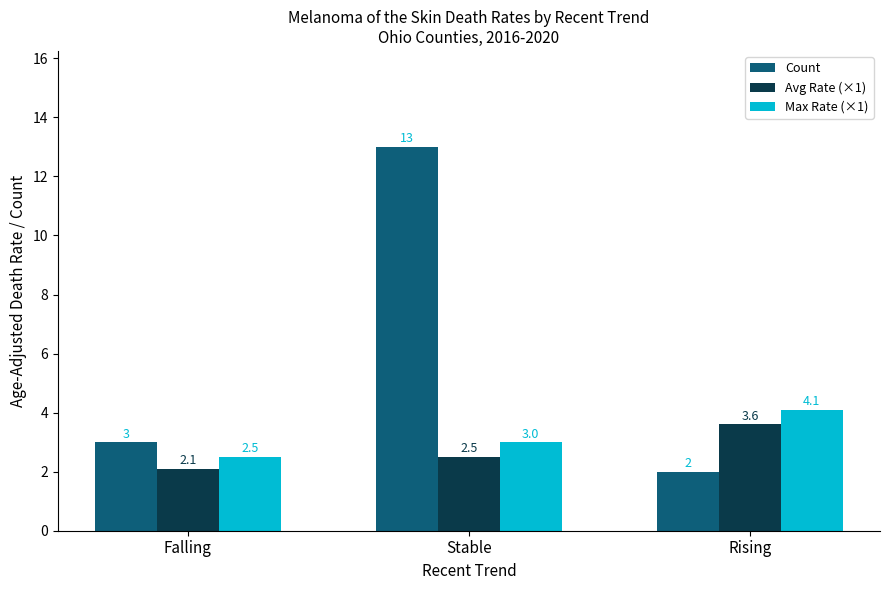

What is the highest value of the Max Rate (×1) series?

4.1